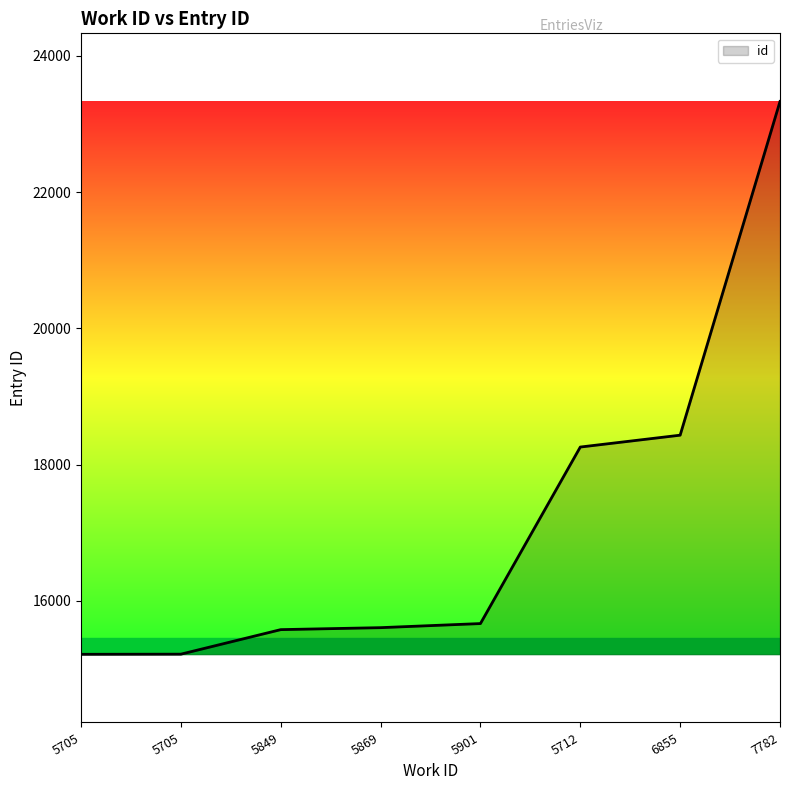

How many distinct data groups are displayed?

1